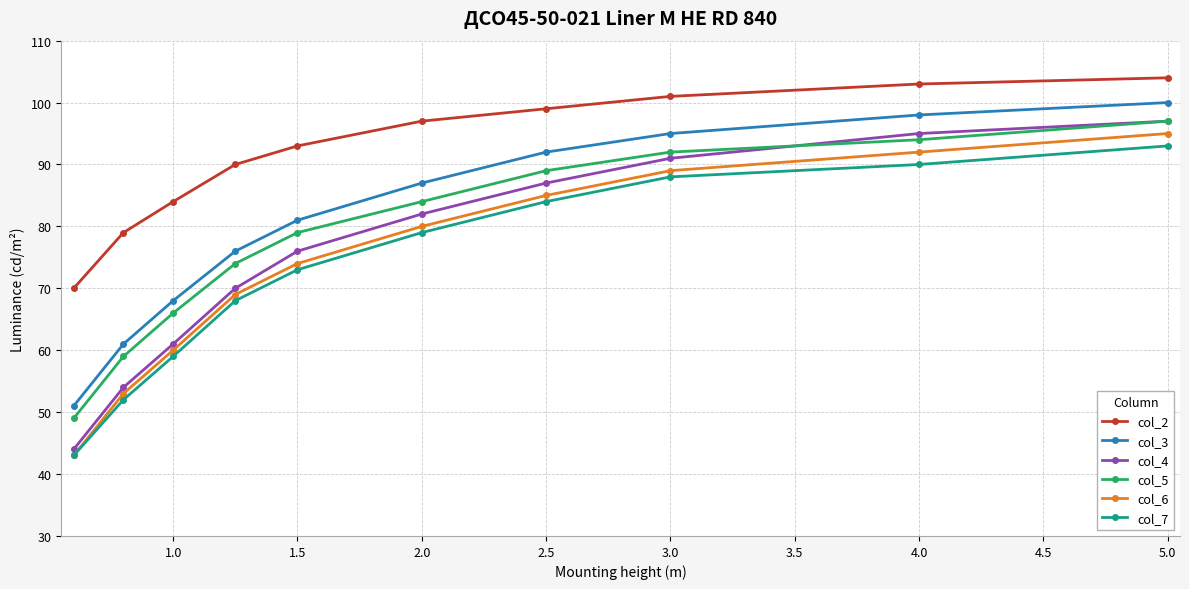

Which series has the largest total across all categories?

col_2